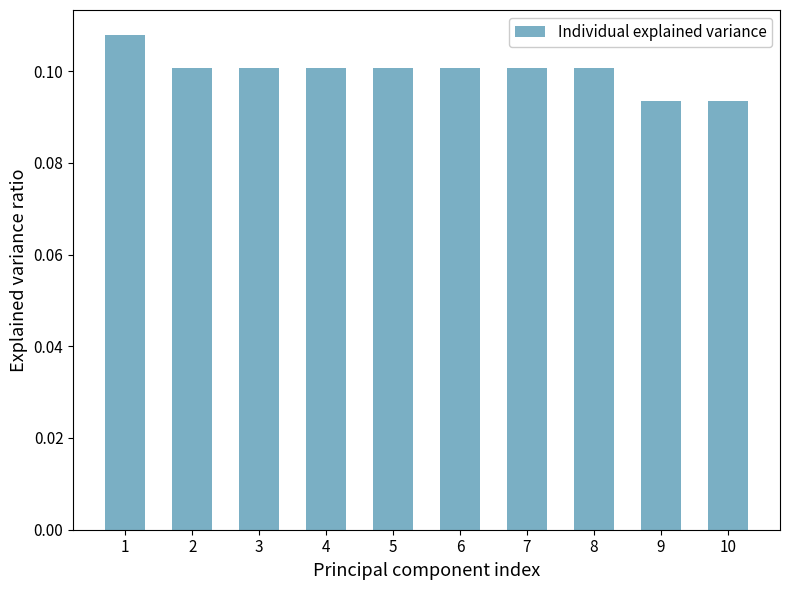

Is it true that the value at 1 is 0.1?

True